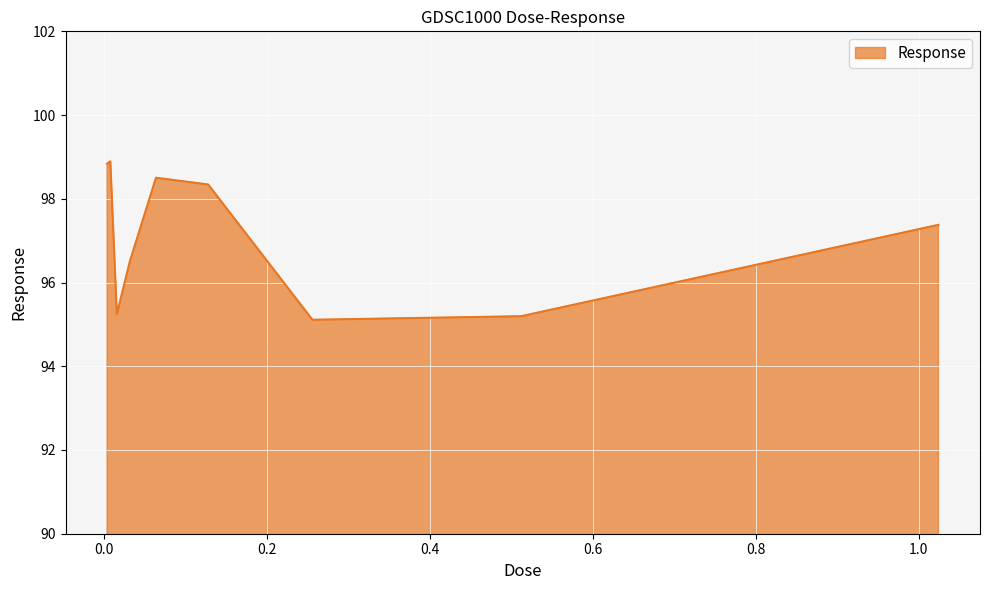

How many lines are shown in the chart?

1